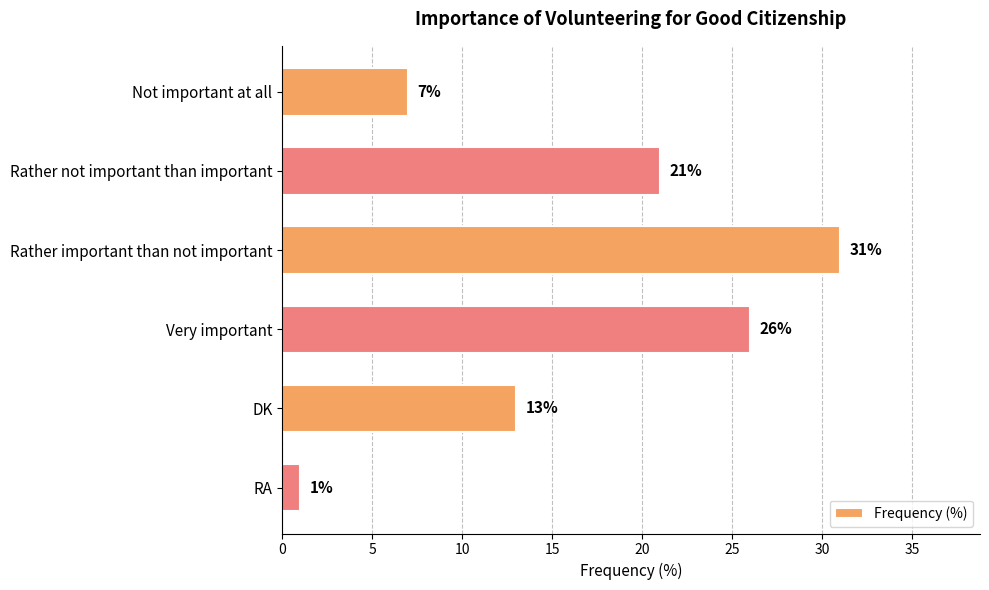

How many data points are less than 21?

3